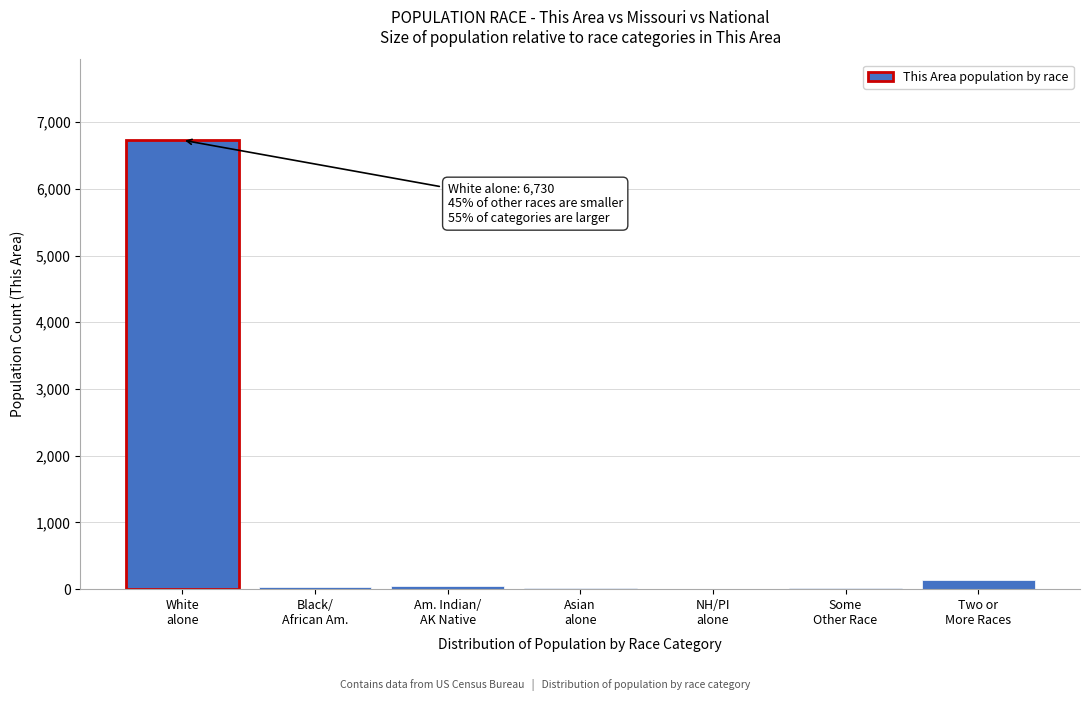

What is the maximum value shown in the chart?

6730